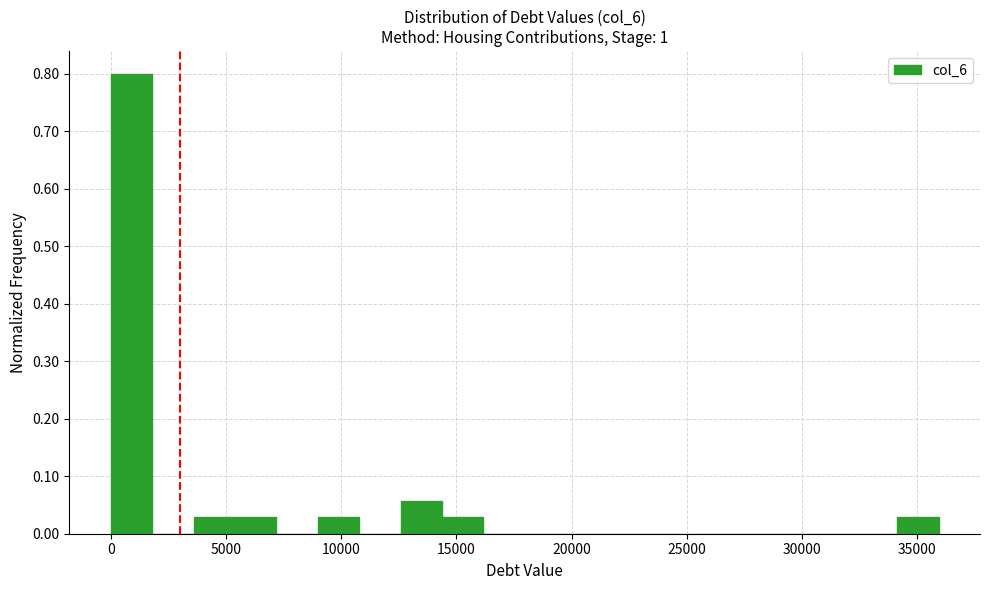

Around what value on the x-axis is the tallest bar? Give the approximate position of its centre, as read against the axis.

1000